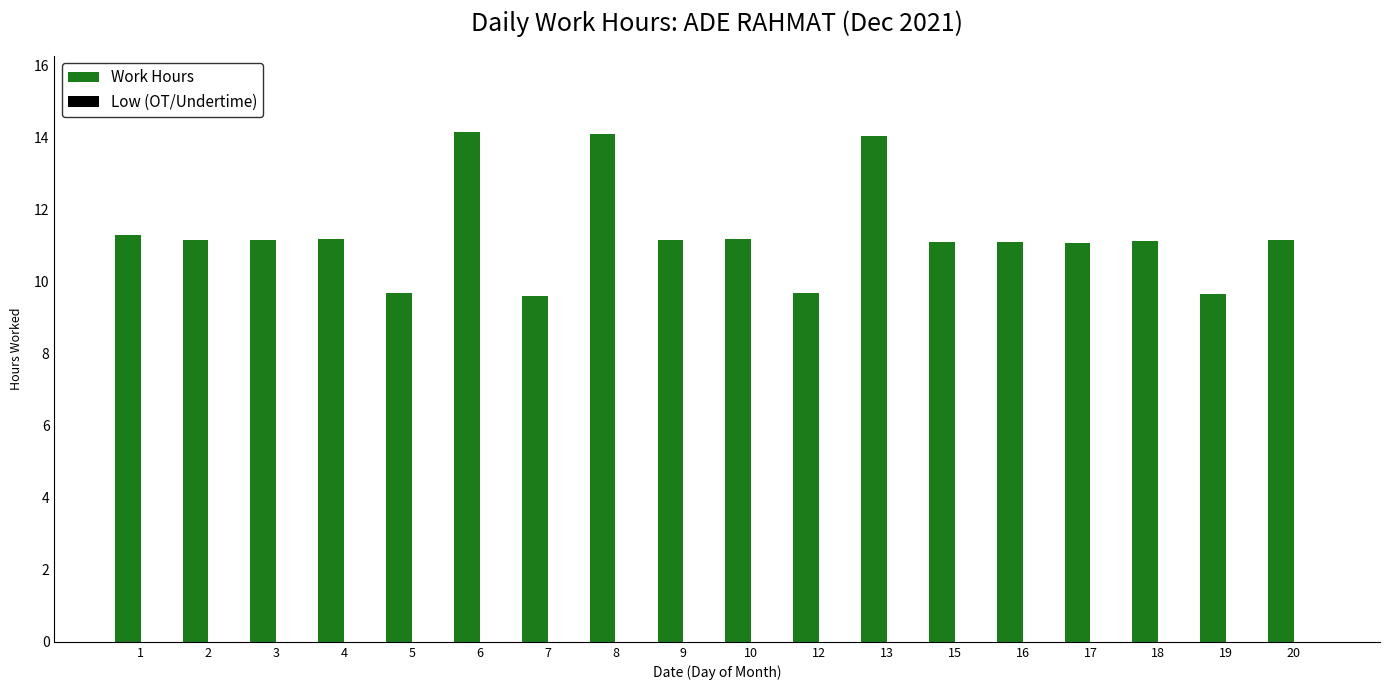

What is the greatest value displayed?

14.2